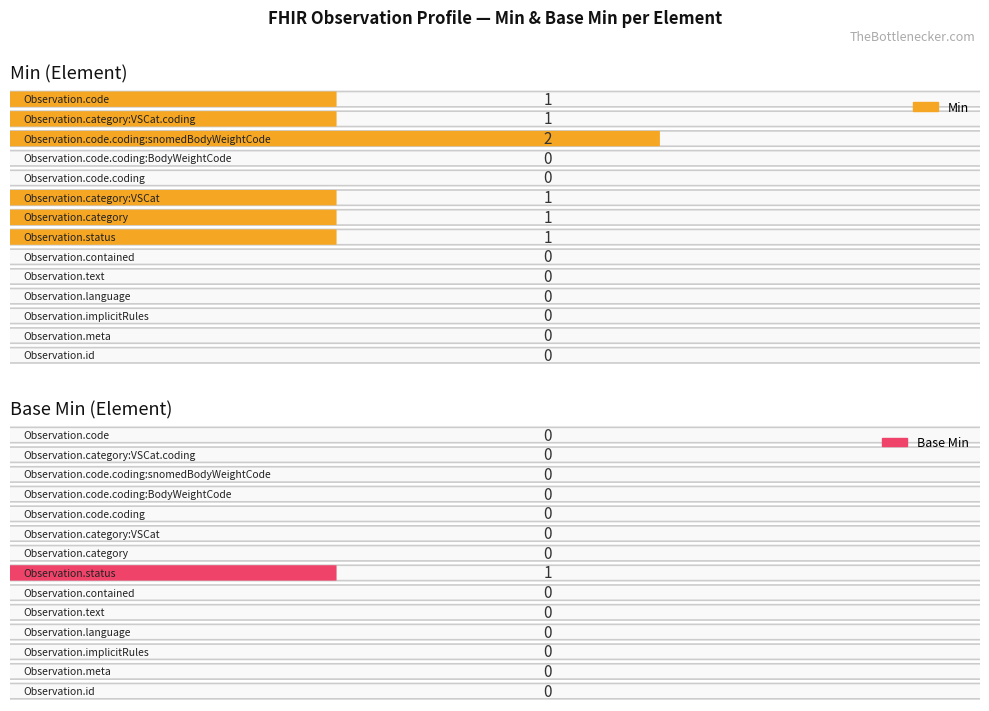

Is it true that Min equals 1 at Observation.category:VSCat.coding?

True